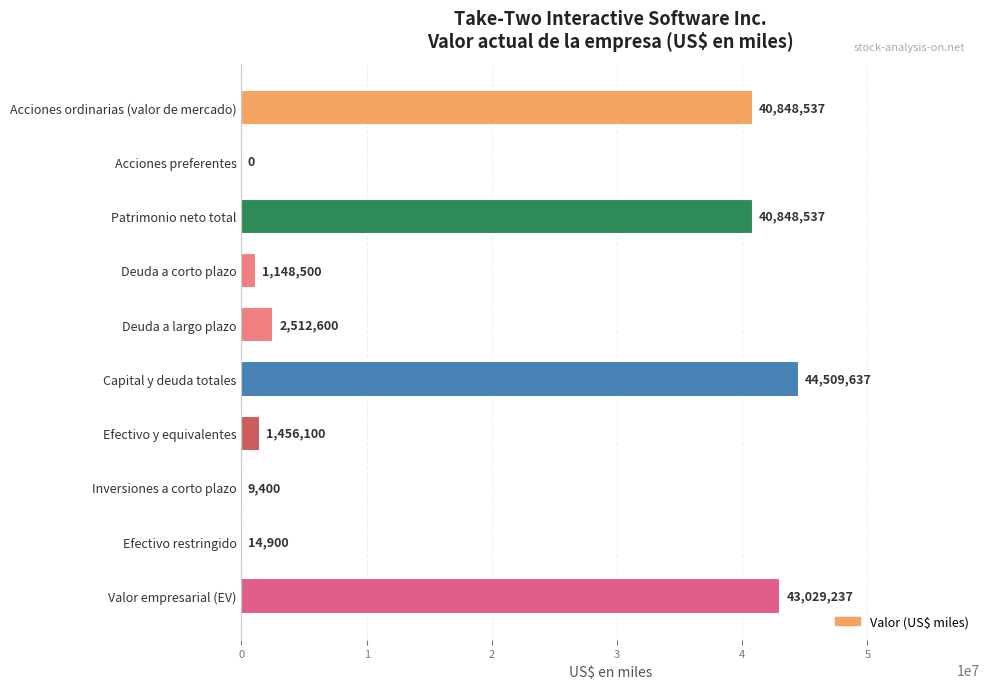

What is the maximum value shown in the chart?

44509637